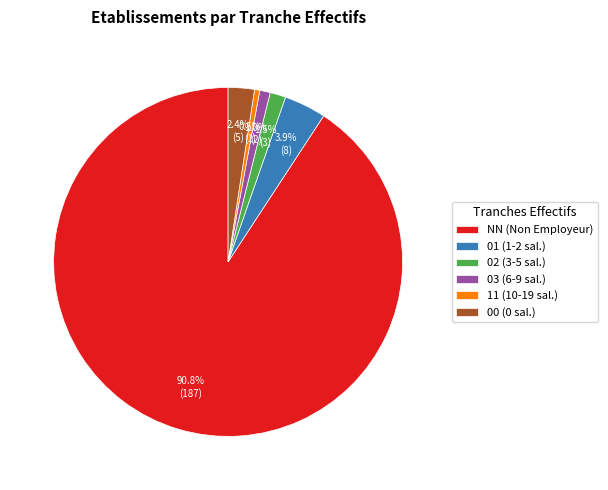

Does 03 account for over 50% of the chart?

No